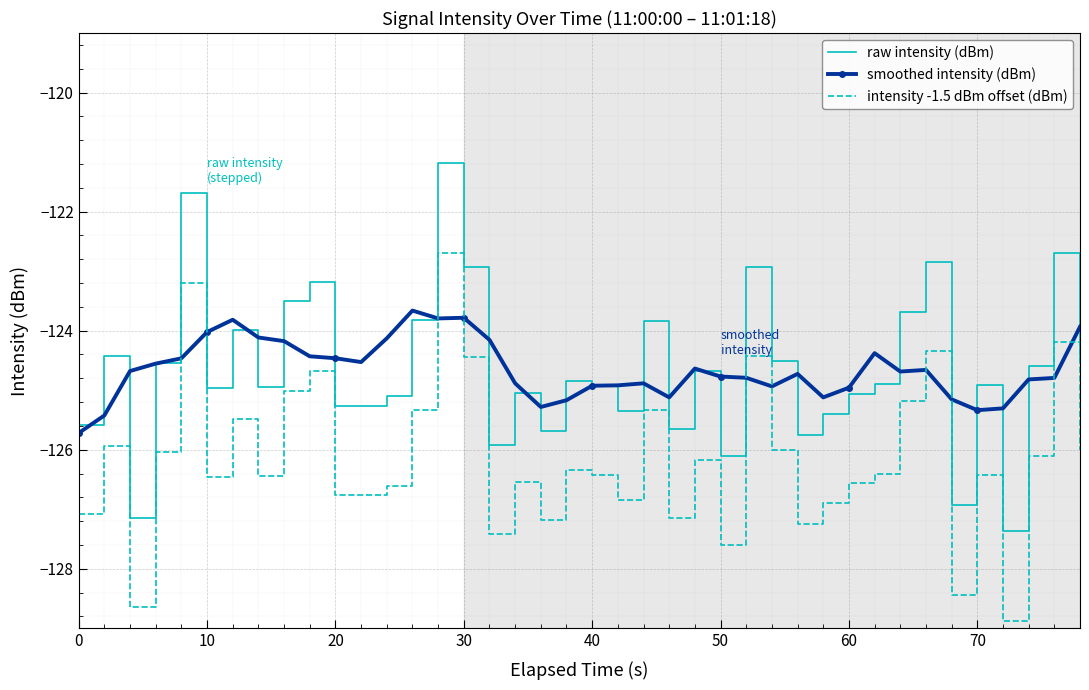

List the series in order of their peak value, highest first.

raw intensity (dBm), intensity -1.5 dBm offset (dBm), smoothed intensity (dBm)